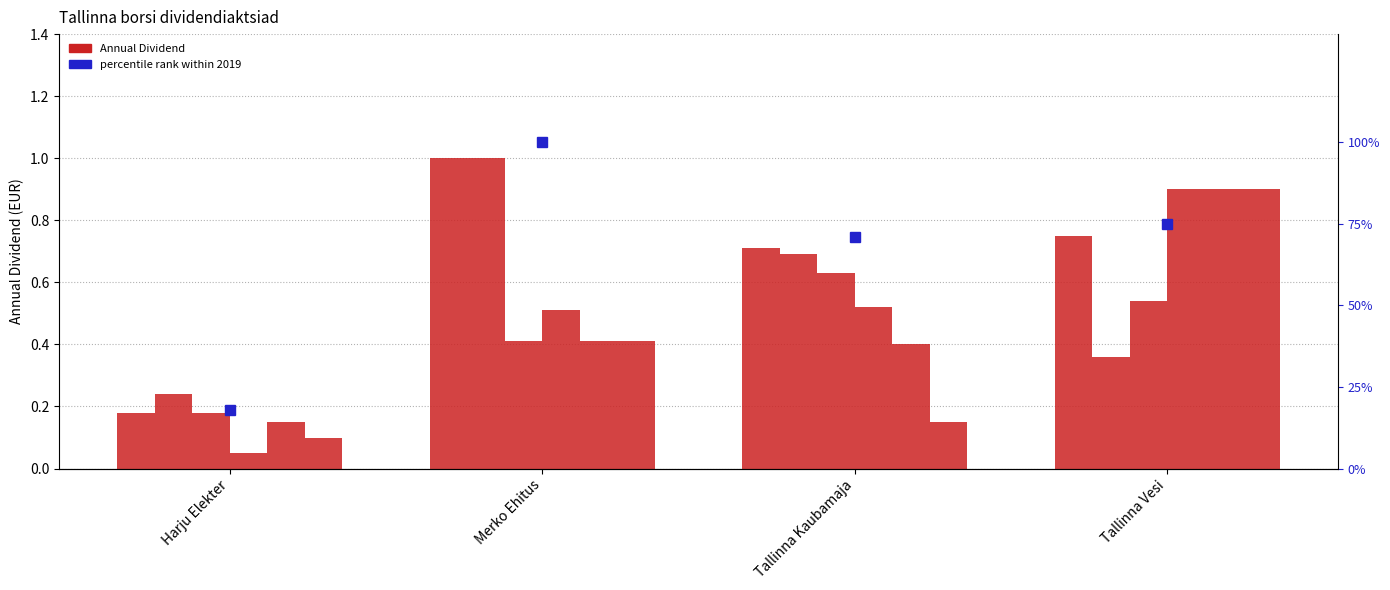

Reading left to right, list all the values displayed in this chart.

2019: 0.2	1.0	0.7	0.8
2018: 0.2	1.0	0.7	0.4
2017: 0.2	0.4	0.6	0.5
2016: 0.1	0.5	0.5	0.9
2015: 0.1	0.4	0.4	0.9
2014: 0.1	0.4	0.1	0.9